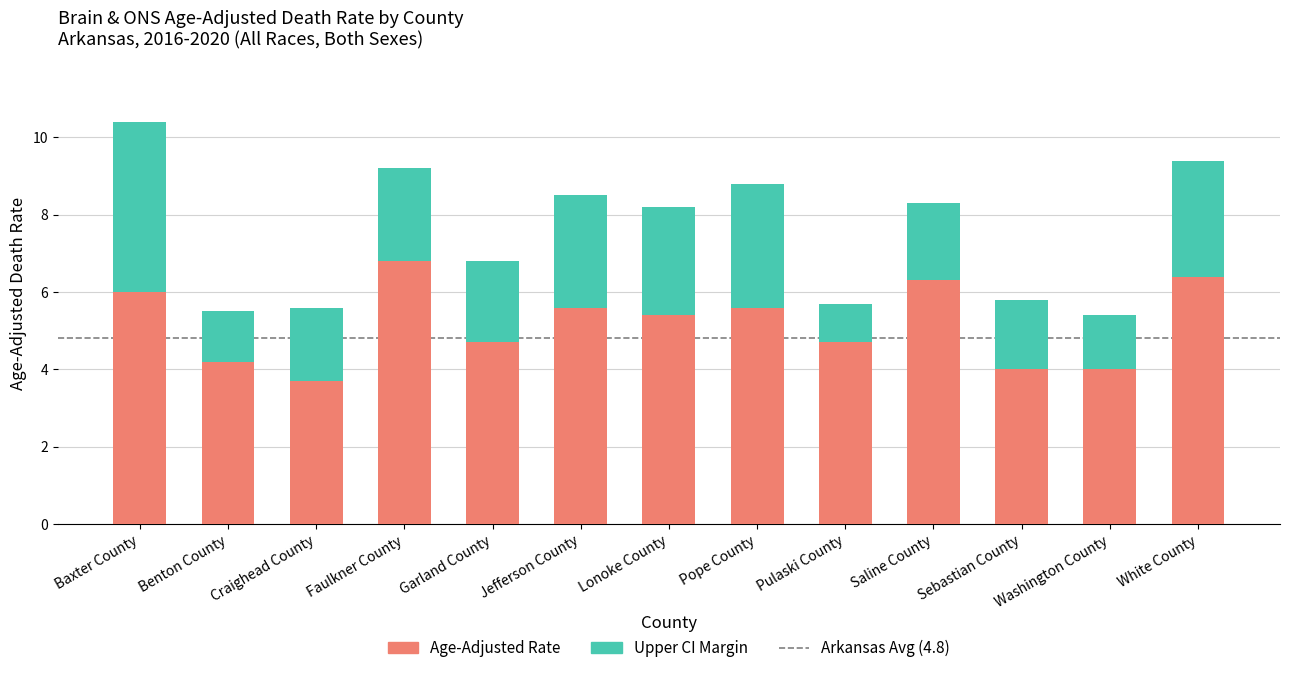

What is the total value across all series at Saline County?

8.3